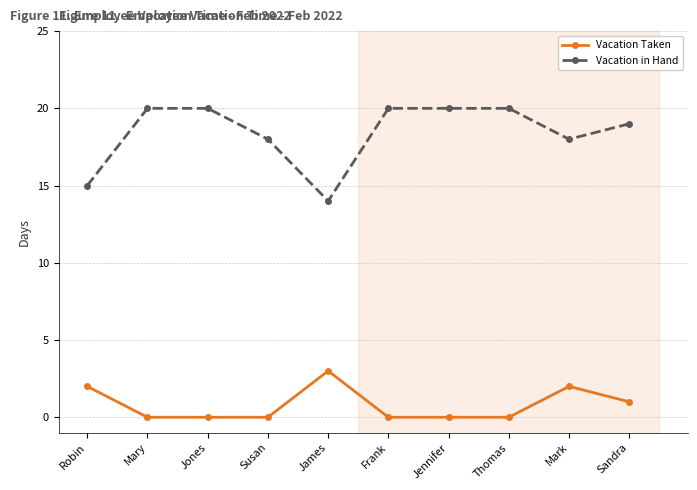

Where is the first local minimum for Vacation in Hand?

James